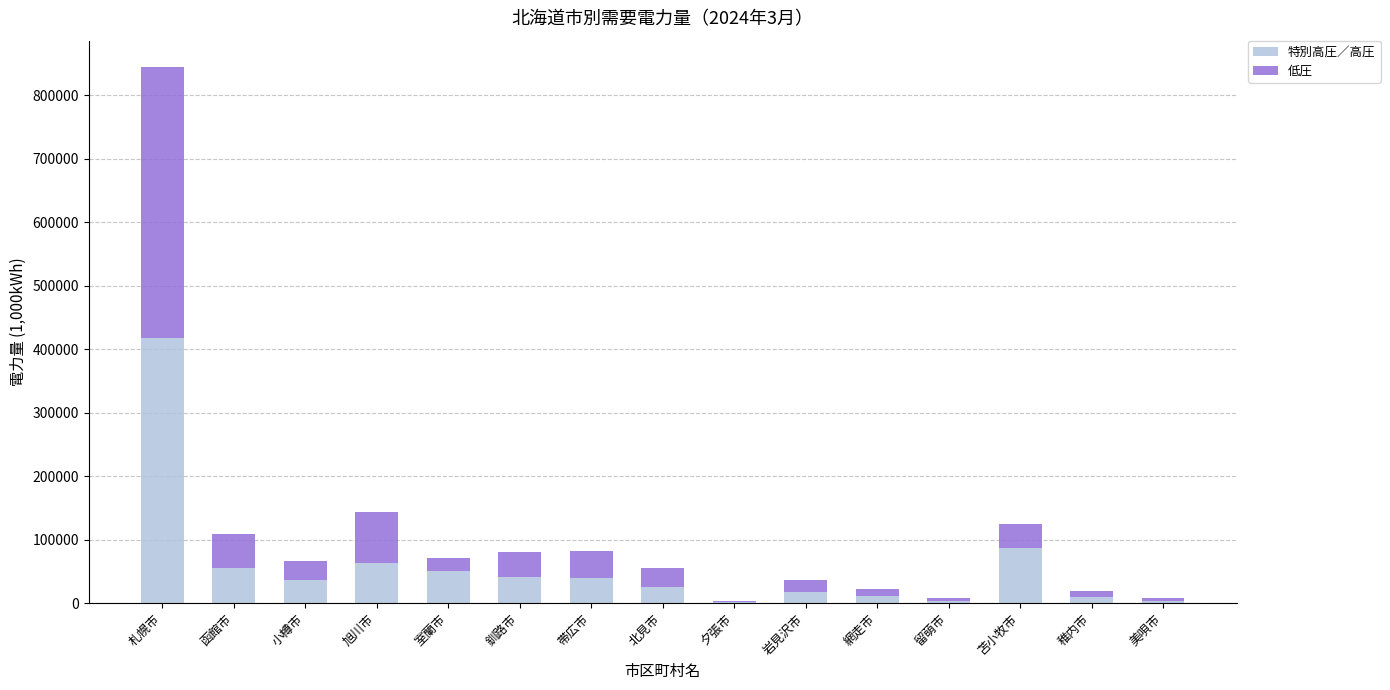

Which category has the highest value in the 特別高圧／高圧 series?

札幌市